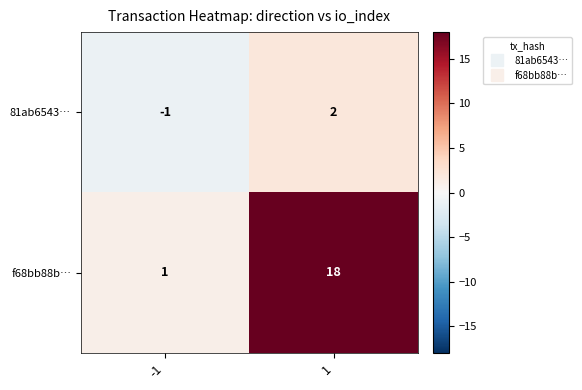

What is the spread (max minus min) of values at -1?

2